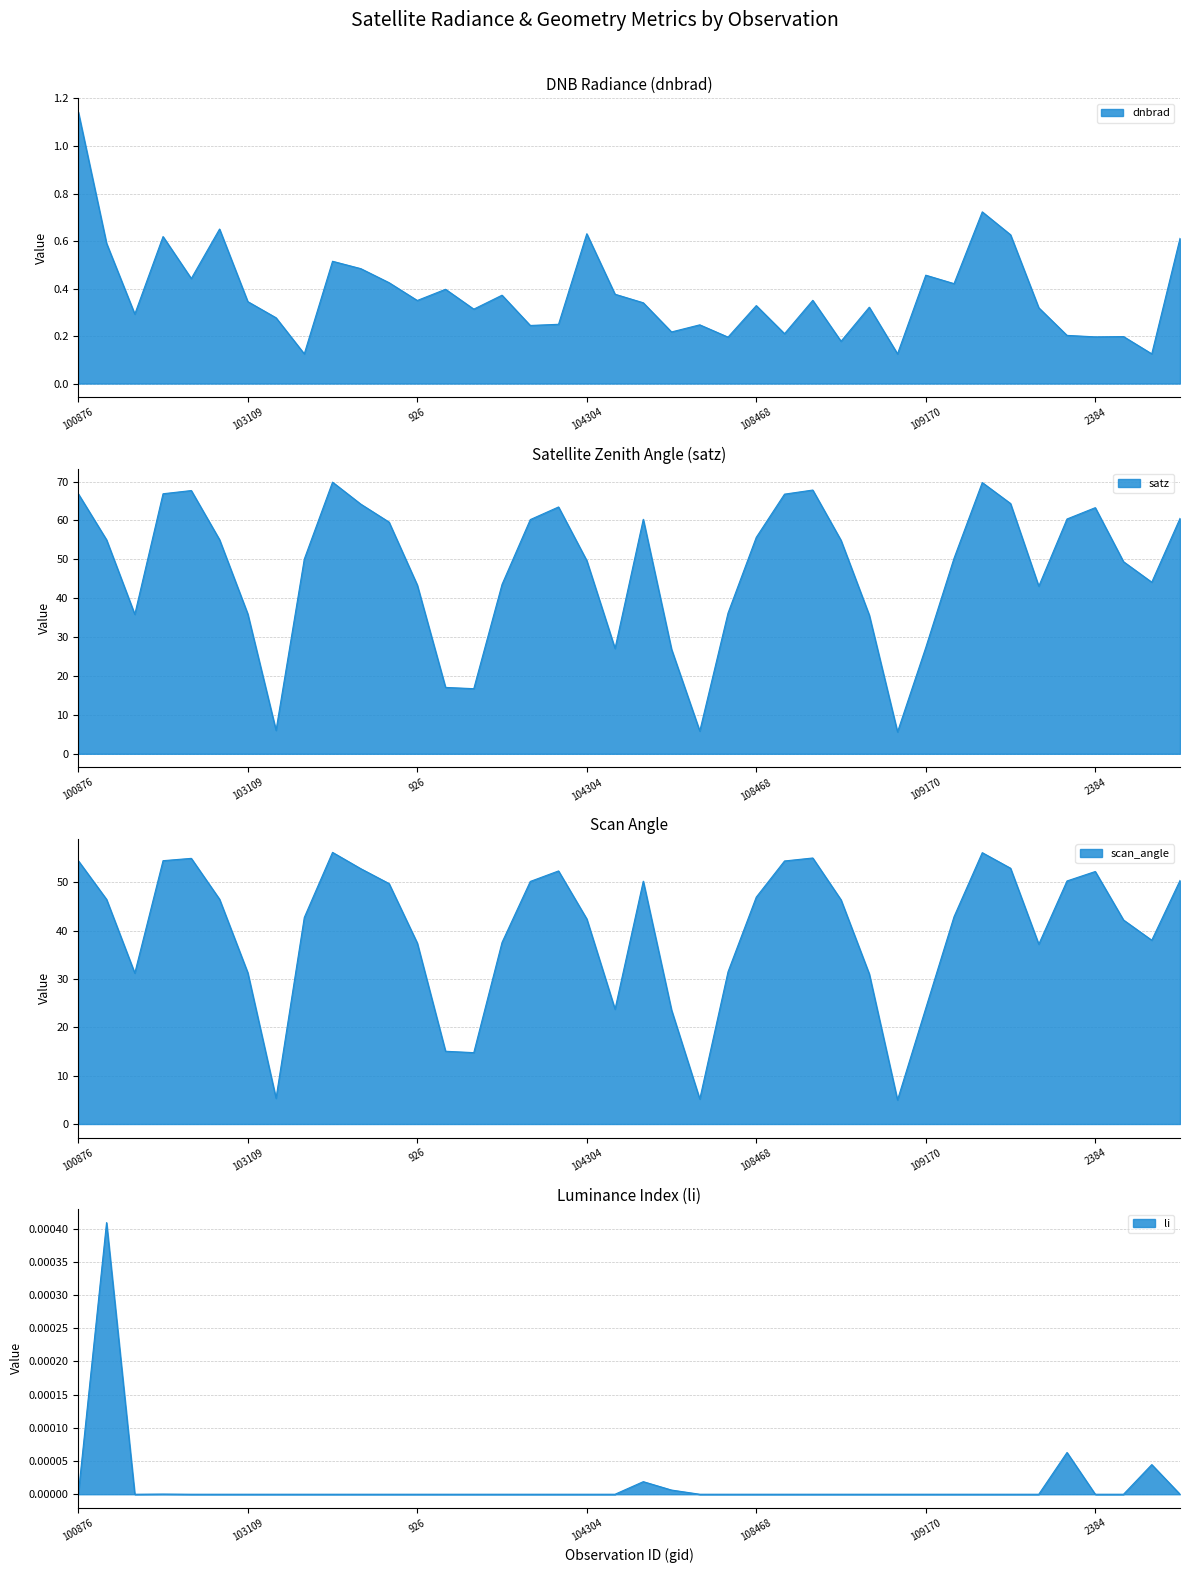

True or false: satz and scan_angle cross at least once.

False